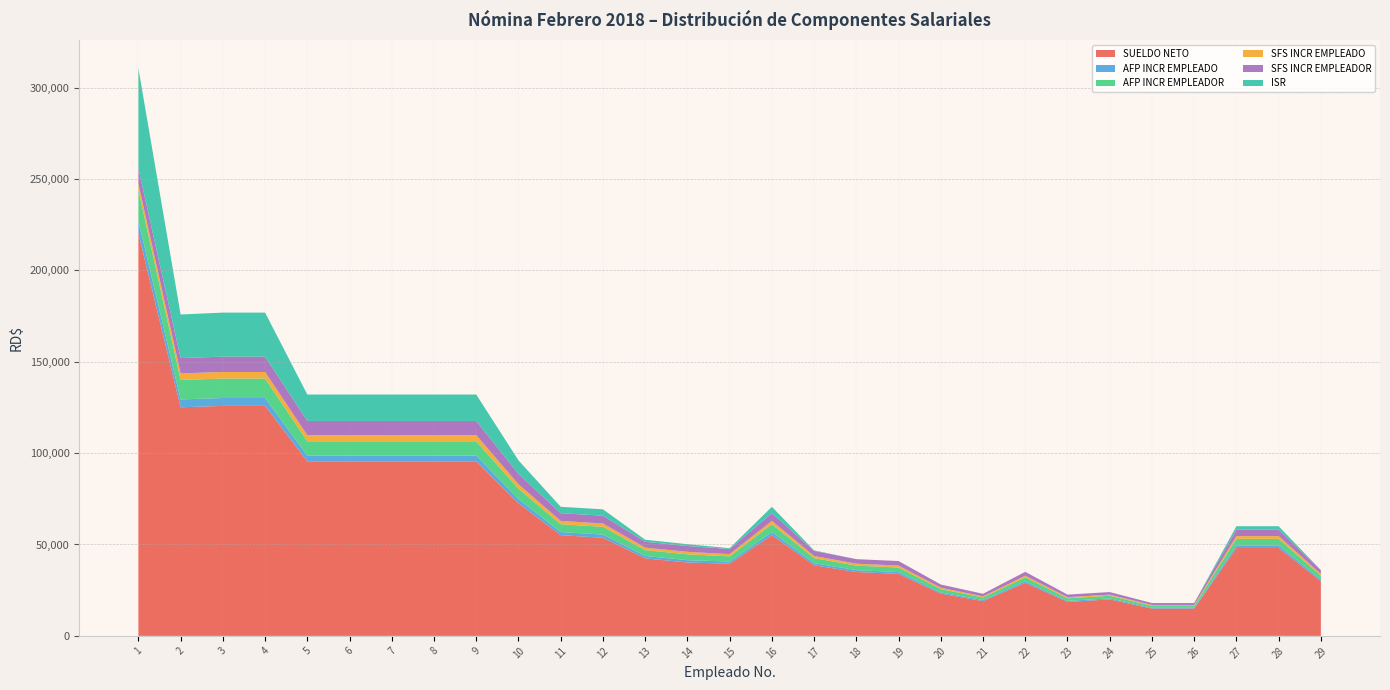

Reading left to right, transcribe all the data shown in this chart.

SUELDO NETO: 1=220212.9	2=125068.4	3=125842.1	4=125842.1	5=95492.3	6=95492.3	7=95492.3	8=95492.3	9=95492.3	10=72549.1	11=55083.1	12=53702.8	13=42421.4	14=40128.1	15=39507.3	16=55083.1	17=38648.5	18=34950.0	19=33918.4	20=23085.5	21=19017.8	22=29017.8	23=18569.7	24=19950.0	25=14950.0	26=14950.0	27=48096.0	28=48096.0	29=29950.0
AFP INCR EMPLEADO: 1=6788.1	2=4305.0	3=4305.0	4=4305.0	5=3157.0	6=3157.0	7=3157.0	8=3157.0	9=3157.0	10=2296.0	11=1722.0	12=1722.0	13=1291.5	14=1291.5	15=1148.0	16=1722.0	17=1119.3	18=1004.5	19=1004.5	20=717.5	21=574.0	22=861.0	23=574.0	24=574.0	25=430.5	26=430.5	27=1435.0	28=1435.0	29=861.0
AFP INCR EMPLEADOR: 1=16792.9	2=10650.0	3=10650.0	4=10650.0	5=7810.0	6=7810.0	7=7810.0	8=7810.0	9=7810.0	10=5680.0	11=4260.0	12=4260.0	13=3195.0	14=3195.0	15=2840.0	16=4260.0	17=2769.0	18=2485.0	19=2485.0	20=1775.0	21=1420.0	22=2130.0	23=1420.0	24=1420.0	25=1065.0	26=1065.0	27=3550.0	28=3550.0	29=2130.0
SFS INCR EMPLEADO: 1=3595.1	2=3595.1	3=3595.1	4=3595.1	5=3344.0	6=3344.0	7=3344.0	8=3344.0	9=3344.0	10=2432.0	11=1824.0	12=1824.0	13=1368.0	14=1368.0	15=1216.0	16=1824.0	17=1185.6	18=1064.0	19=1064.0	20=760.0	21=608.0	22=912.0	23=608.0	24=608.0	25=456.0	26=456.0	27=1520.0	28=1520.0	29=912.0
SFS INCR EMPLEADOR: 1=8384.6	2=8384.6	3=8384.6	4=8384.6	5=7799.0	6=7799.0	7=7799.0	8=7799.0	9=7799.0	10=5672.0	11=4254.0	12=4254.0	13=3190.5	14=3190.5	15=2836.0	16=4254.0	17=2765.1	18=2481.5	19=2481.5	20=1772.5	21=1418.0	22=2127.0	23=1418.0	24=1418.0	25=1063.5	26=1063.5	27=3545.0	28=3545.0	29=2127.0
ISR: 1=54737.1	2=23850.0	3=24107.9	4=24107.9	5=14457.7	6=14457.7	7=14457.7	8=14457.7	9=14457.7	10=7400.9	11=3486.6	12=3486.6	13=1148.3	14=993.6	15=442.6	16=3486.6	17=301.5	18=0.0	19=0.0	20=0.0	21=0.0	22=0.0	23=0.0	24=0.0	25=0.0	26=0.0	27=1854.0	28=1854.0	29=0.0